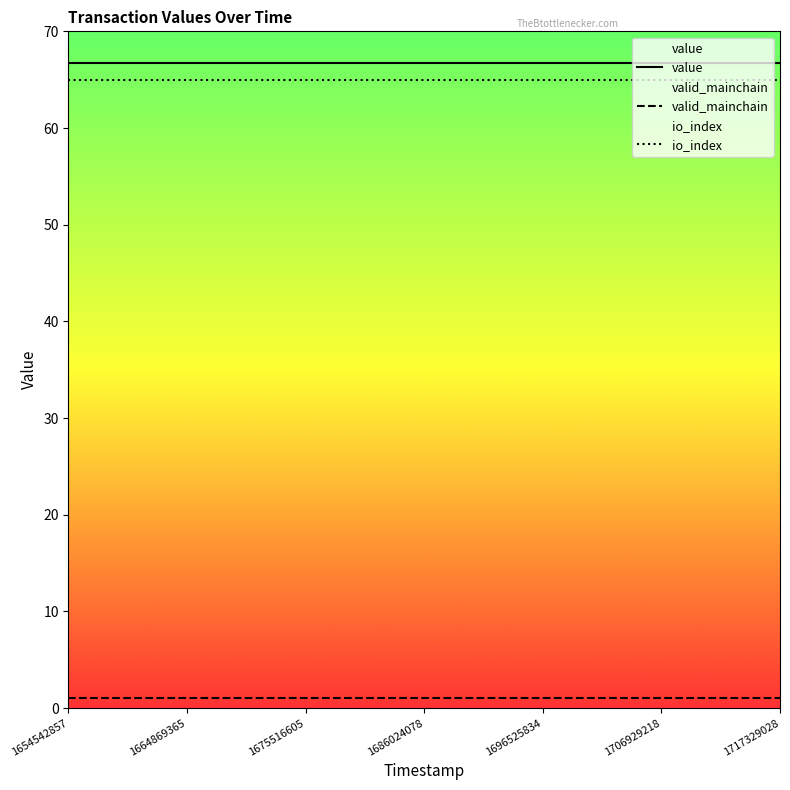

True or false: value and valid_mainchain intersect in this chart.

False